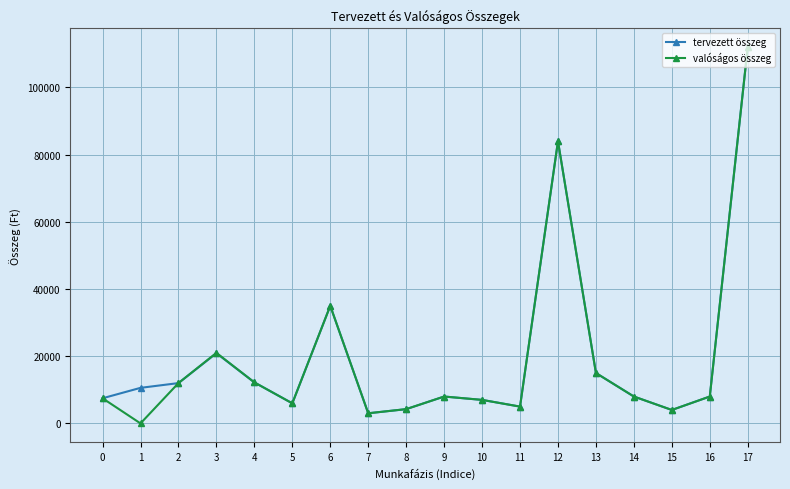

Where is the first local minimum for valóságos összeg?

1